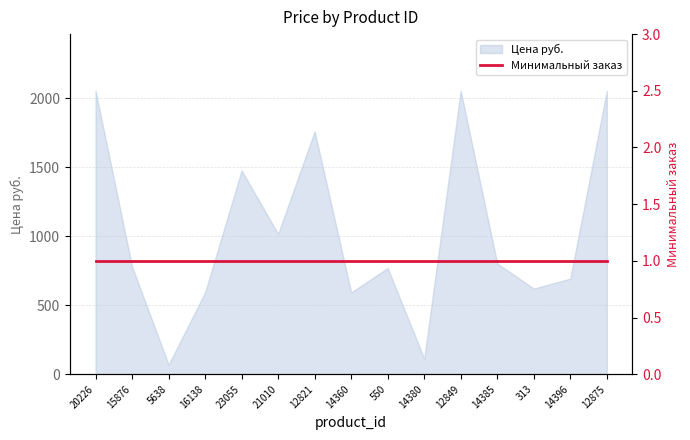

What is the minimum value shown in the chart?

69.0